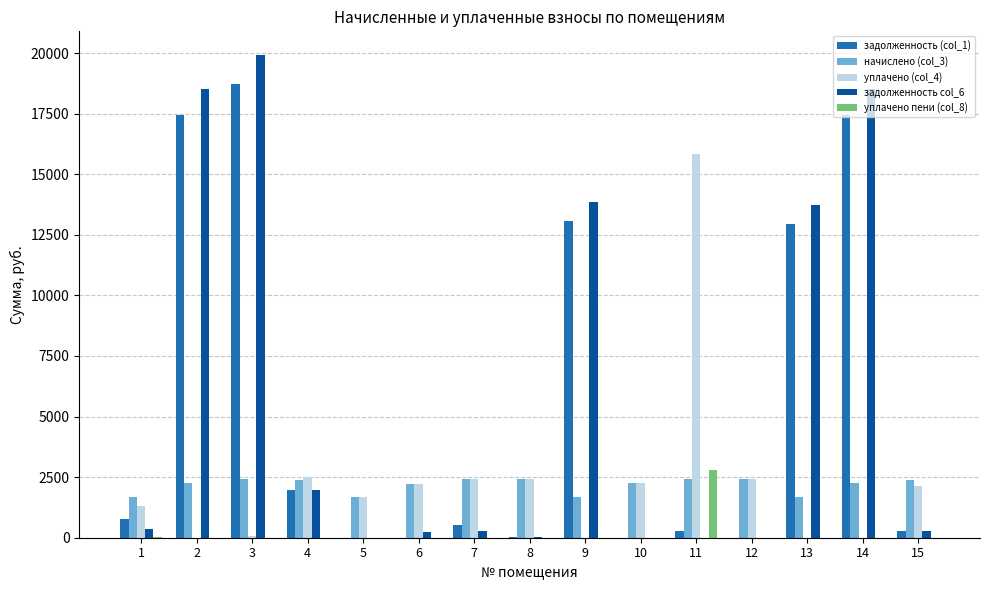

True or false: уплачено пени (col_8) has a value of -851.8 at 15.

False